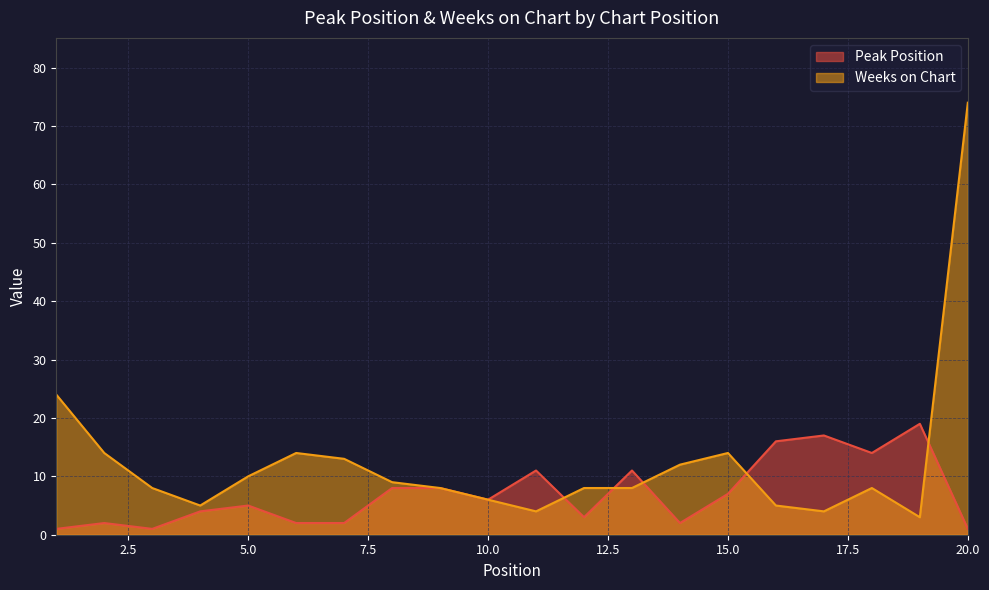

At which label is Peak Position closest to 10?

11